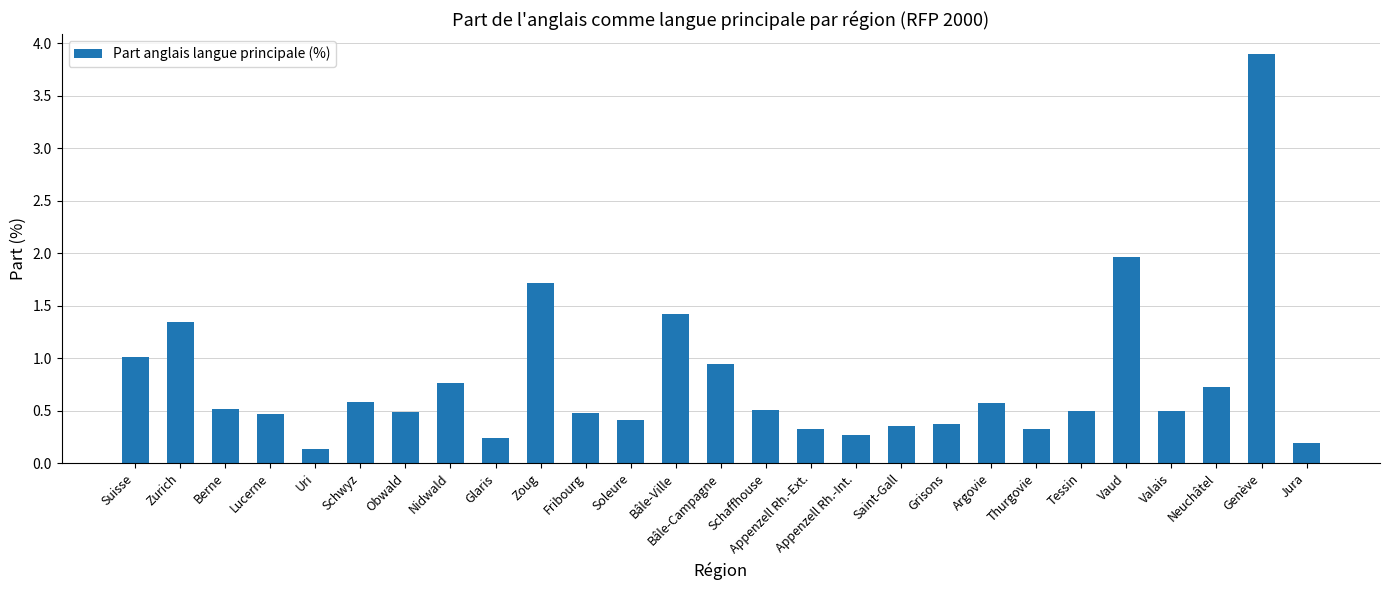

The value at Glaris is 0.1. True or false?

False